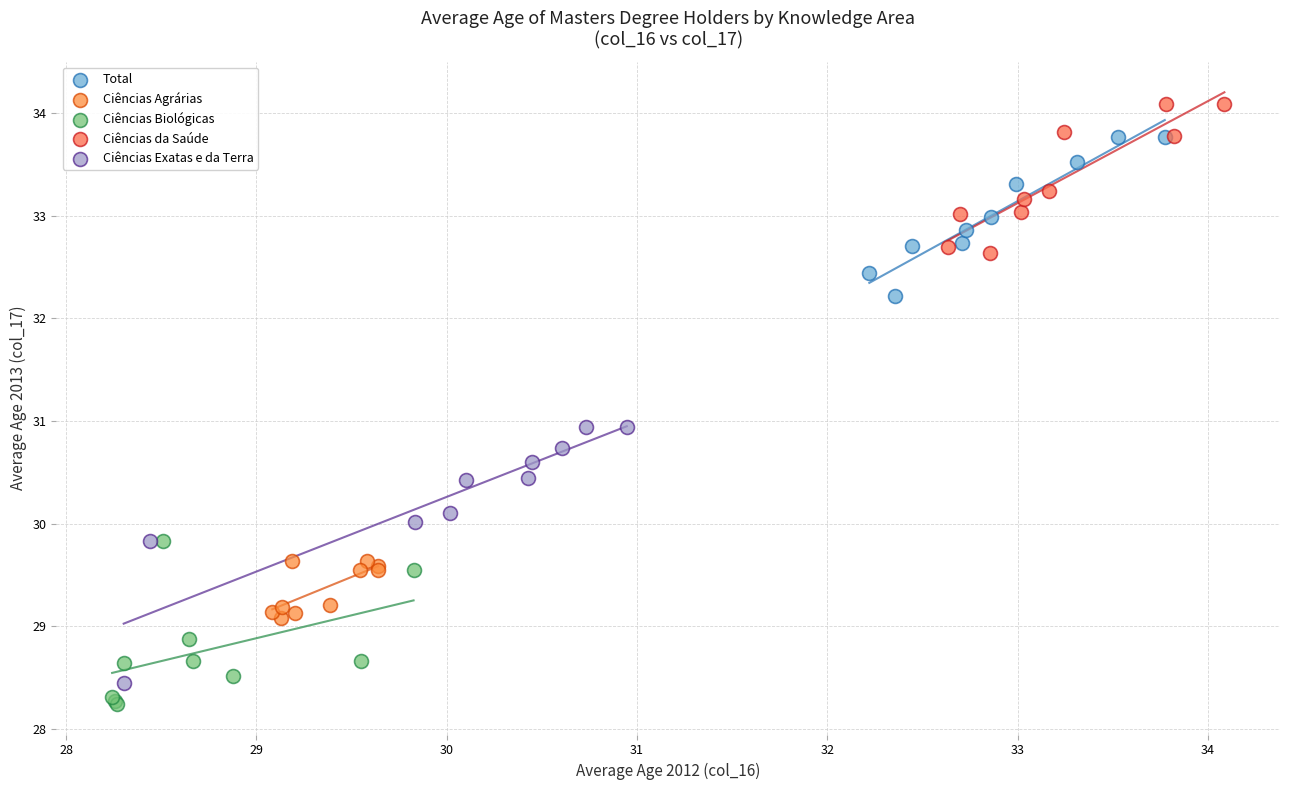

Which series reaches the maximum Y coordinate?

Ciências da Saúde